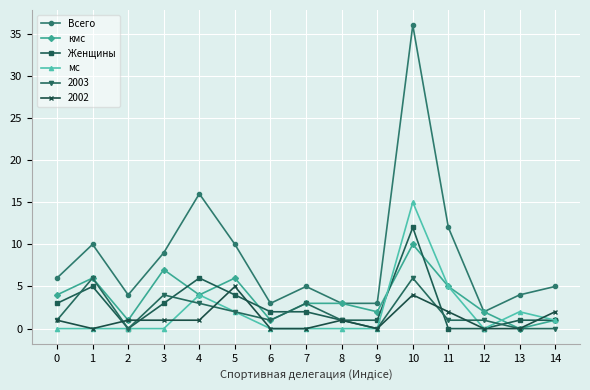

At which category does Всего reach its first local peak?

1